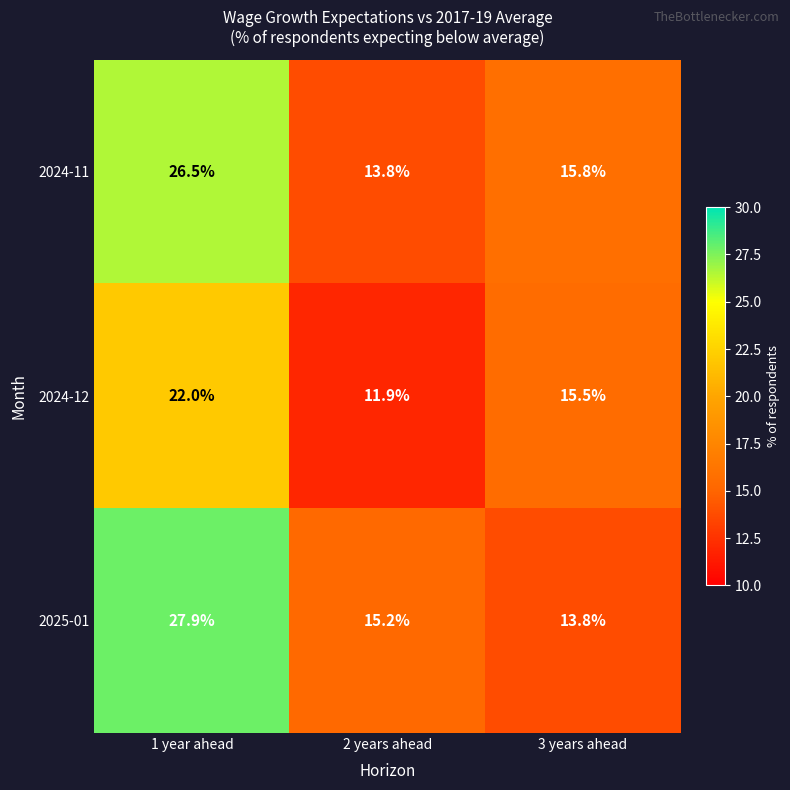

Is the value of 2024-11 at 3 years ahead greater than the value of 2024-12 at 3 years ahead?

Yes